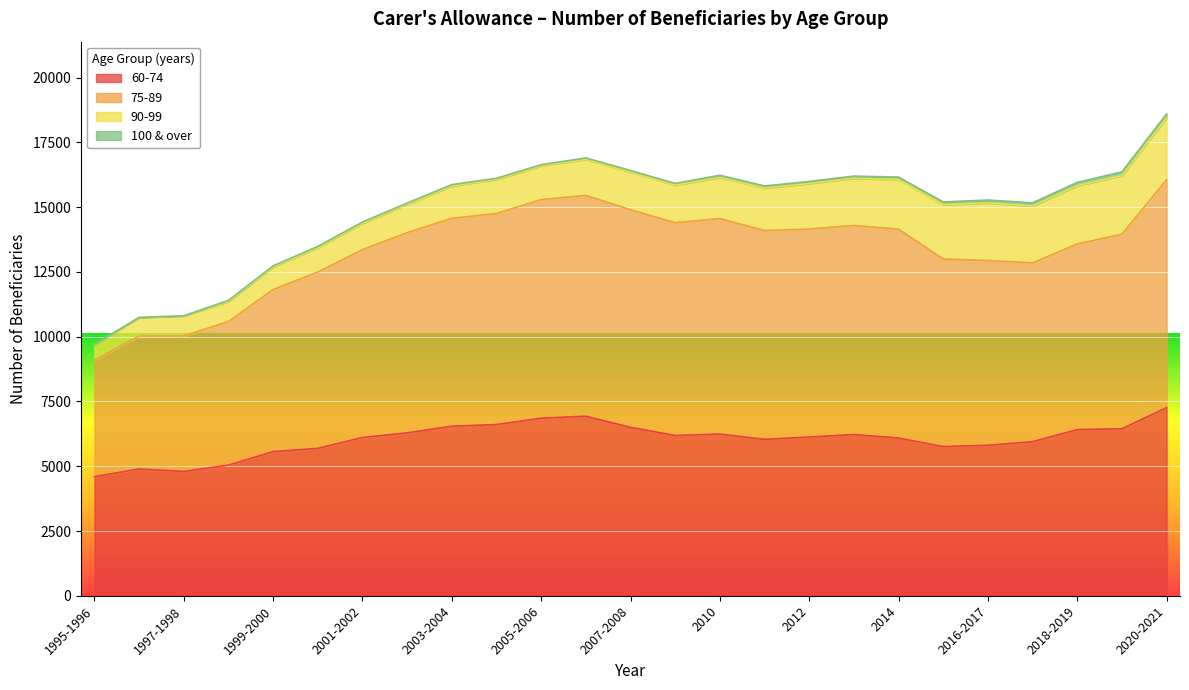

What is the difference between the maximum and second lowest values in the 75-89 series?

6032